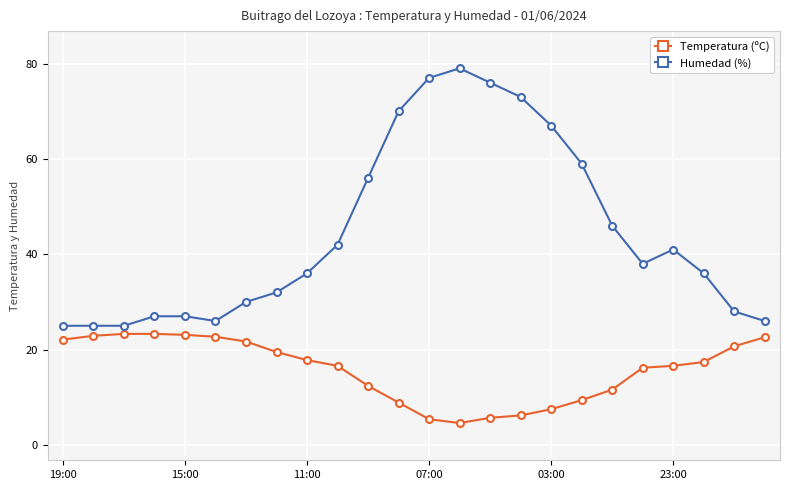

How many data points in Temperatura (ºC) are less than 17?

12